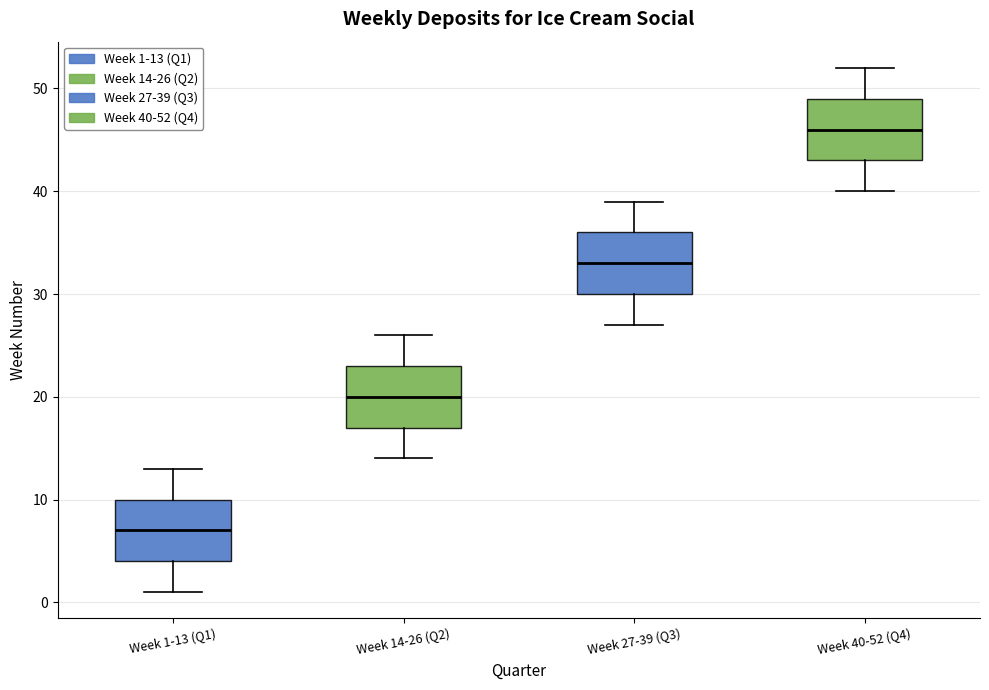

Which box has the highest median line?

Week 40-52 (Q4)